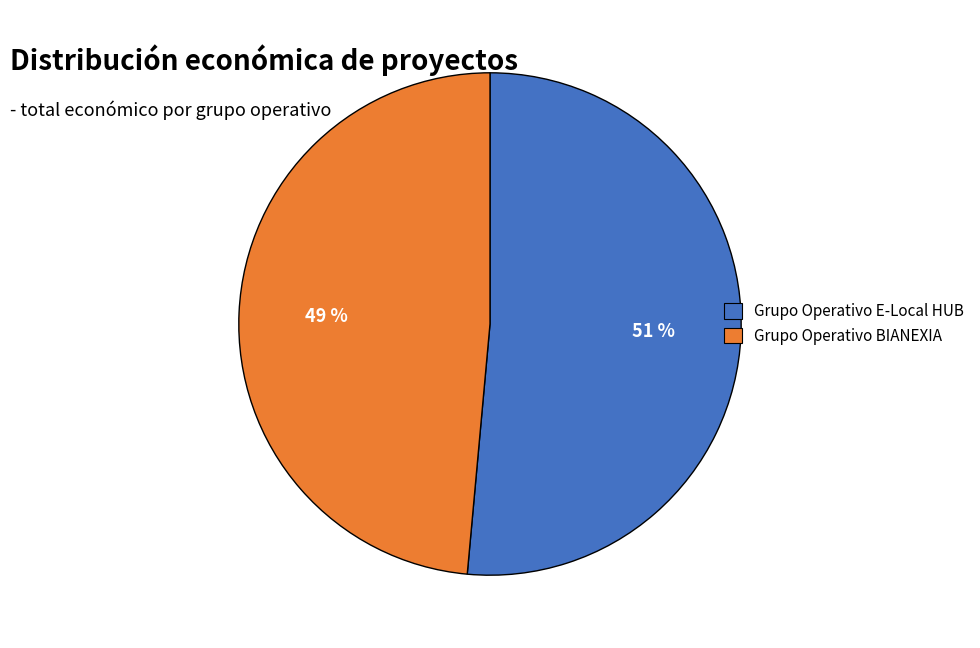

How many segments does this pie chart have?

2